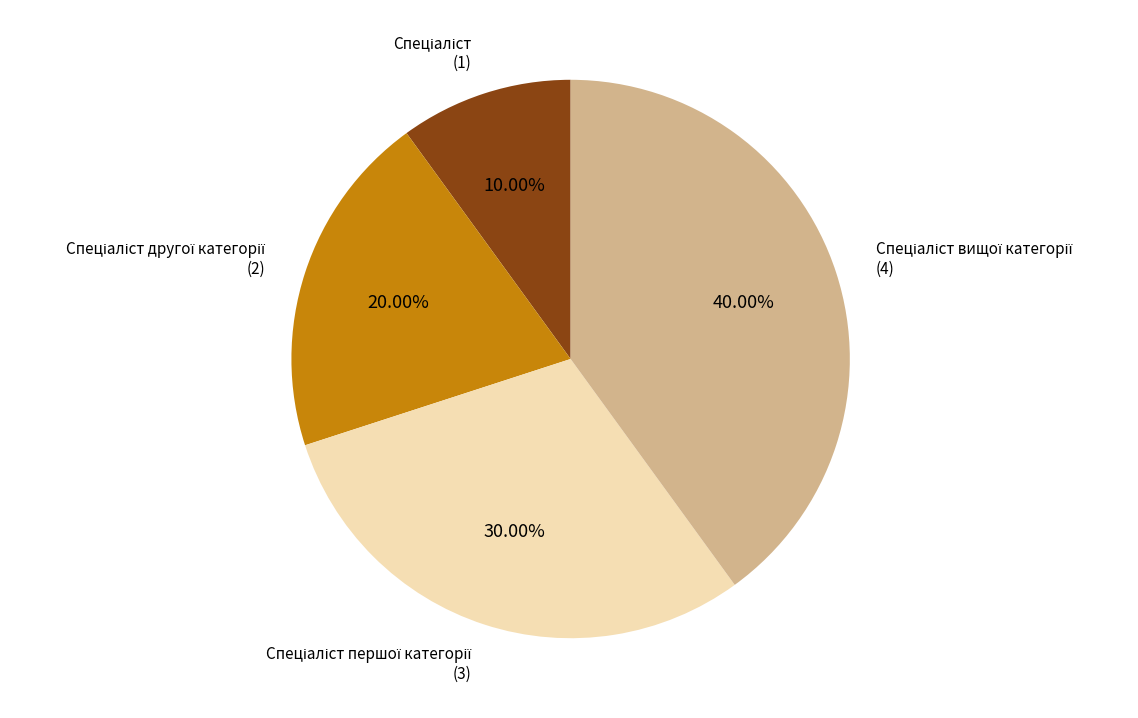

Is there any slice that represents more than half of the pie?

No